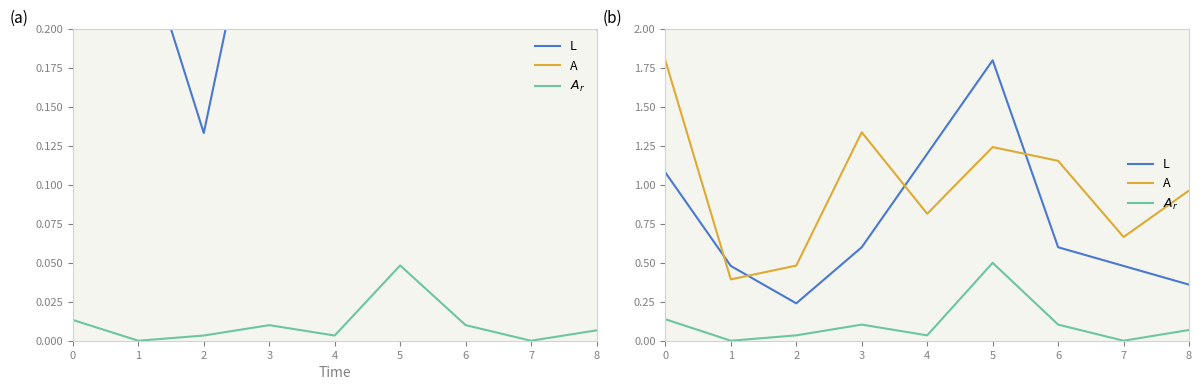

Rank the series by their average value, from lowest to highest.

$A_r$, L, A